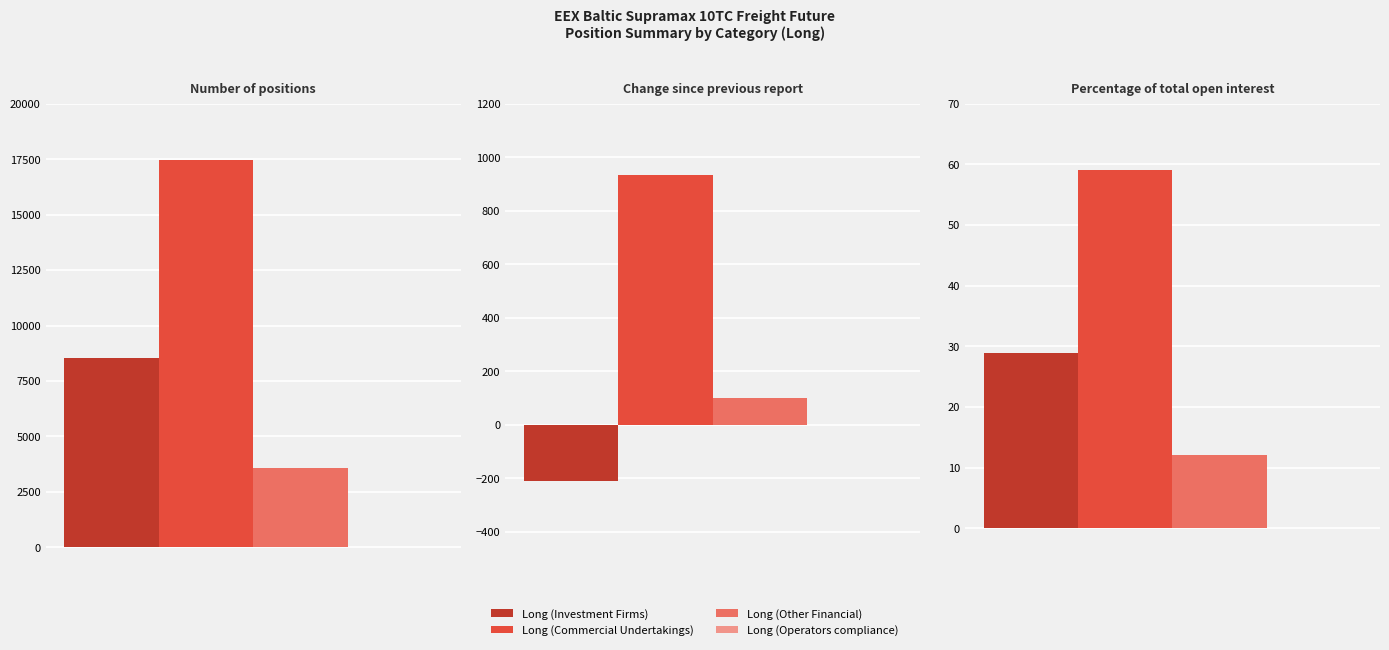

What is the total value across all series at Percentage of total open interest?

99.9